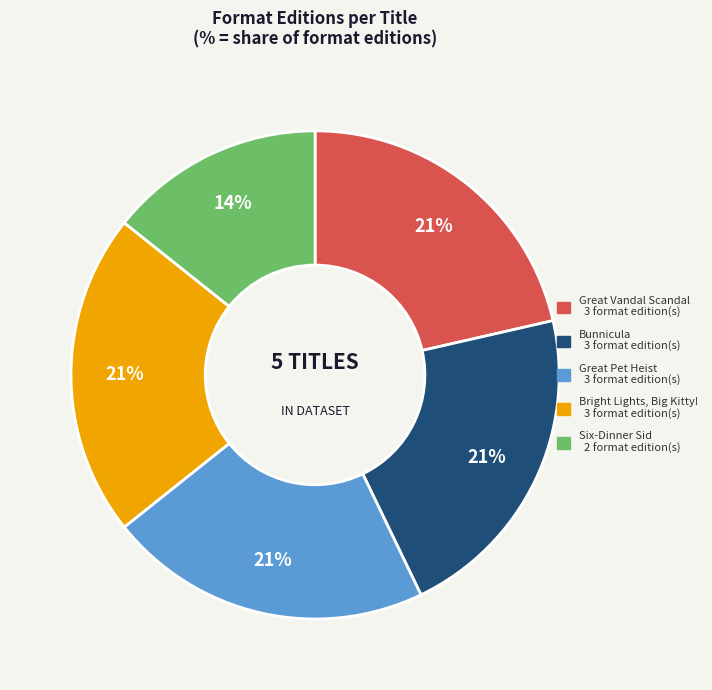

Approximately how many times larger is the value at Six-Dinner Sid compared to Bunnicula?

0.7